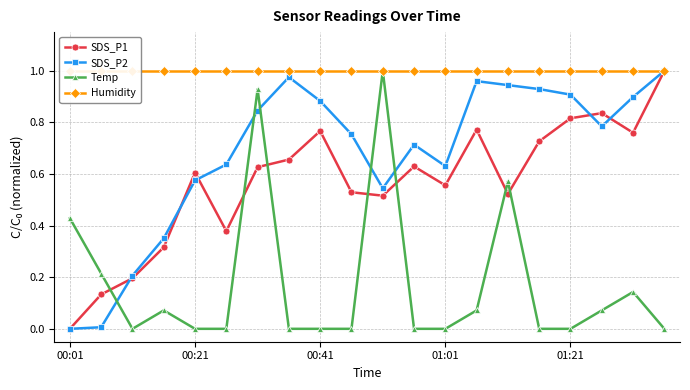

True or false: SDS_P1 and Humidity intersect in this chart.

False